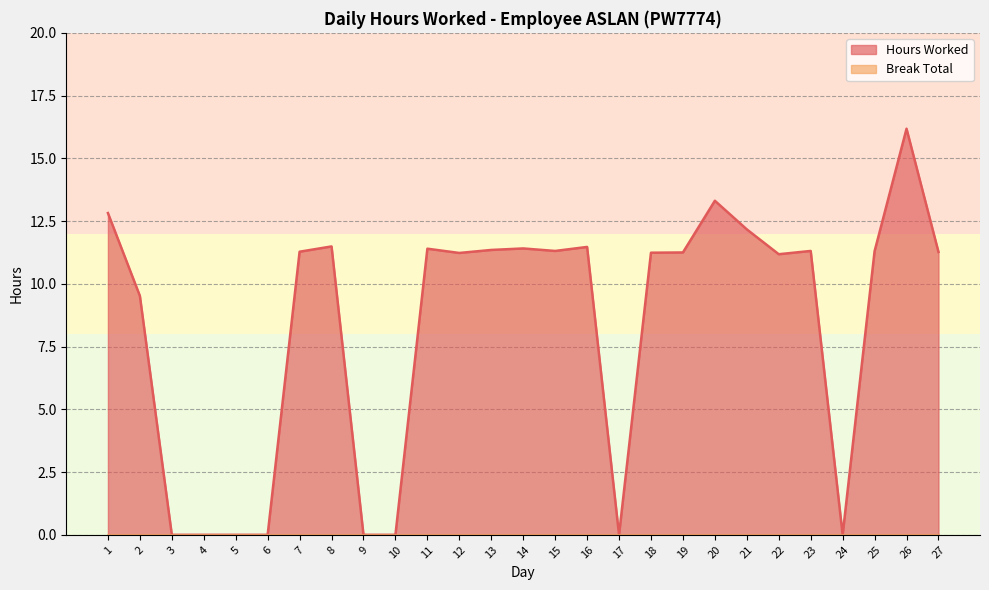

Reading left to right, list all the values displayed in this chart.

1=12.8	2=9.5	3=0.0	4=0.0	5=0.0	6=0.0	7=11.3	8=11.5	9=0.0	10=0.0	11=11.4	12=11.2	13=11.3	14=11.4	15=11.3	16=11.5	17=0.0	18=11.2	19=11.2	20=13.3	21=12.2	22=11.2	23=11.3	24=0.0	25=11.3	26=16.2	27=11.3